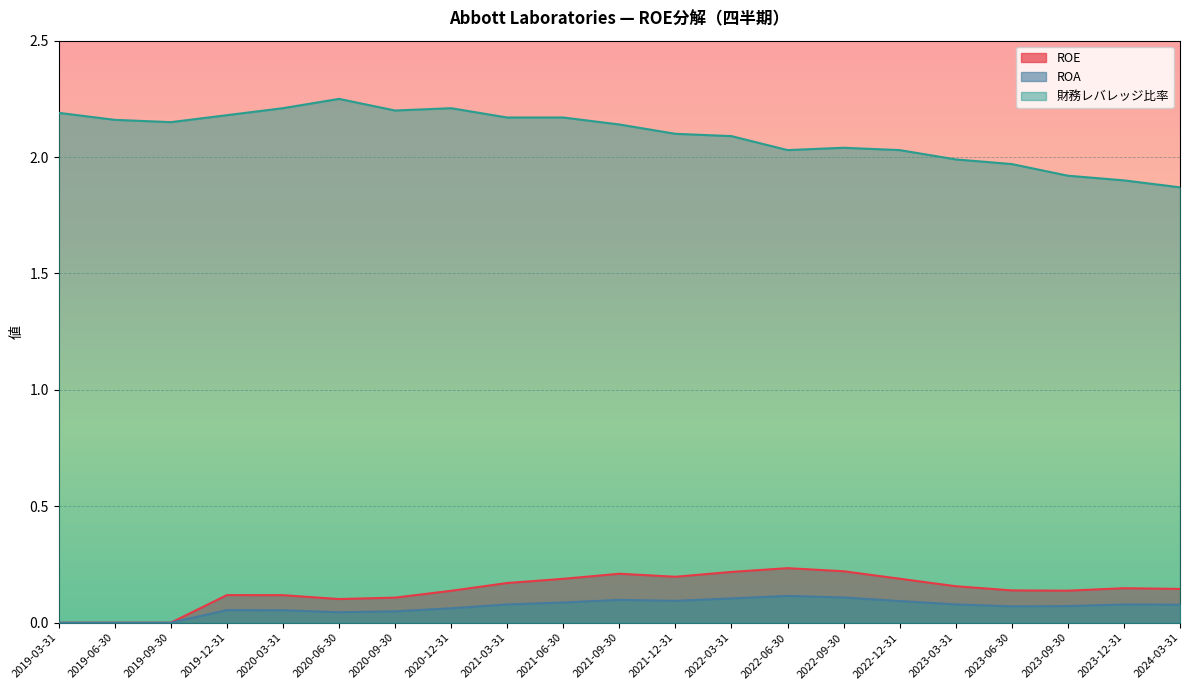

True or false: 財務レバレッジ比率 and ROE intersect in this chart.

False